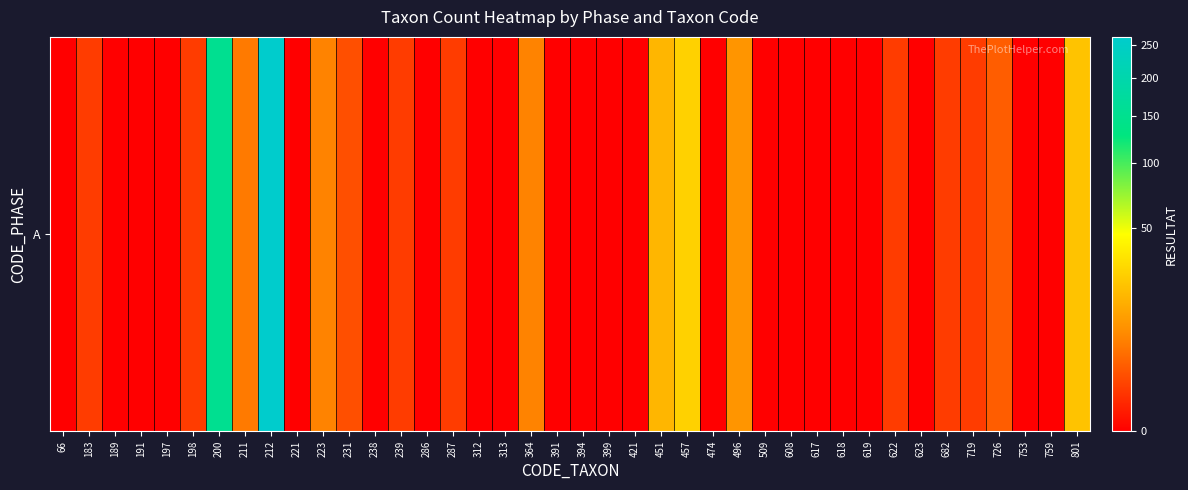

Rank the categories by value from lowest to highest.

66, 189, 191, 197, 221, 238, 286, 312, 313, 391, 394, 399, 421, 474, 509, 608, 617, 618, 619, 623, 753, 759, 183, 198, 239, 287, 622, 682, 719, 231, 726, 211, 223, 364, 496, 451, 801, 457, 200, 212